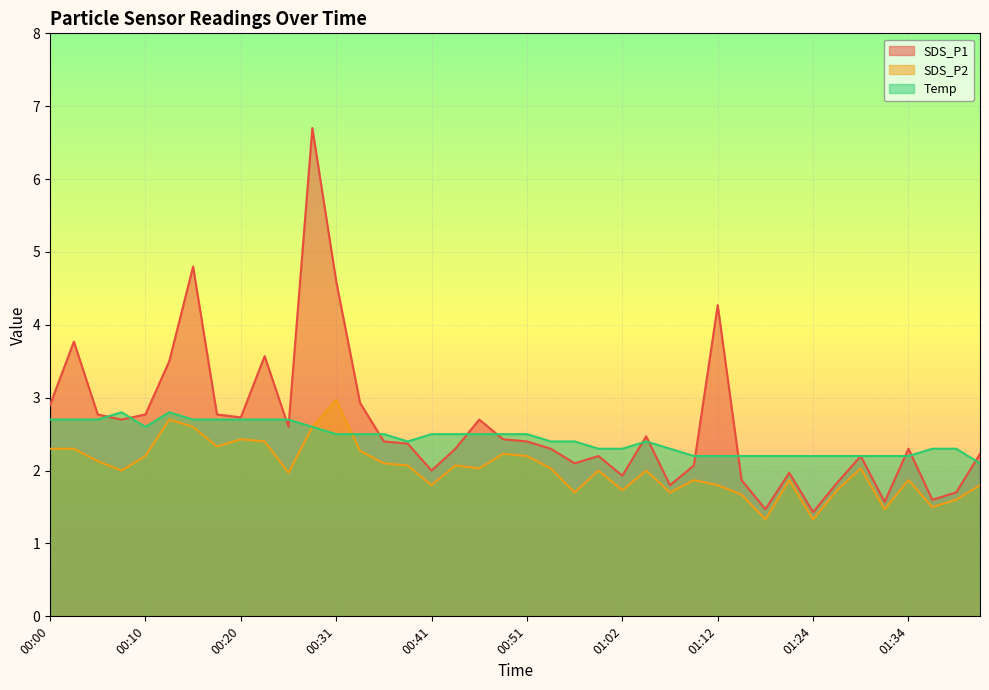

What is the average value of the SDS_P2 series?

2.0